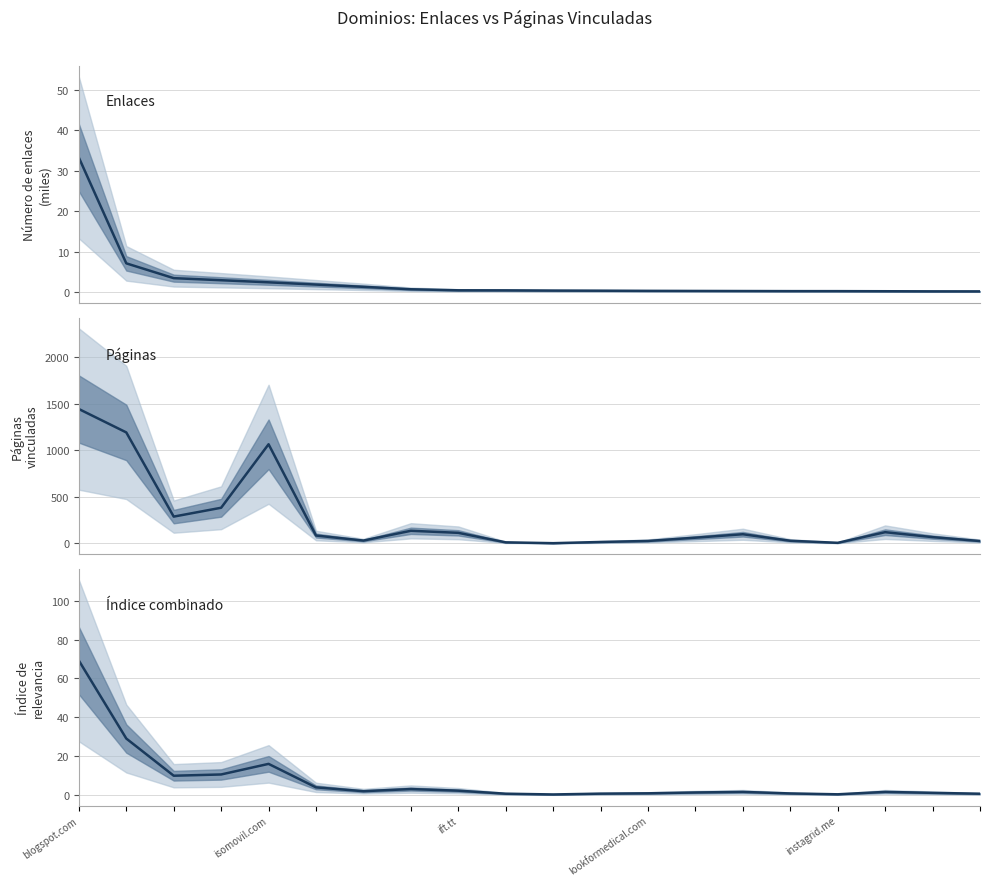

True or false: Dominios vinculados — Páginas and Dominios vinculados — Índice combinado cross at least once.

False